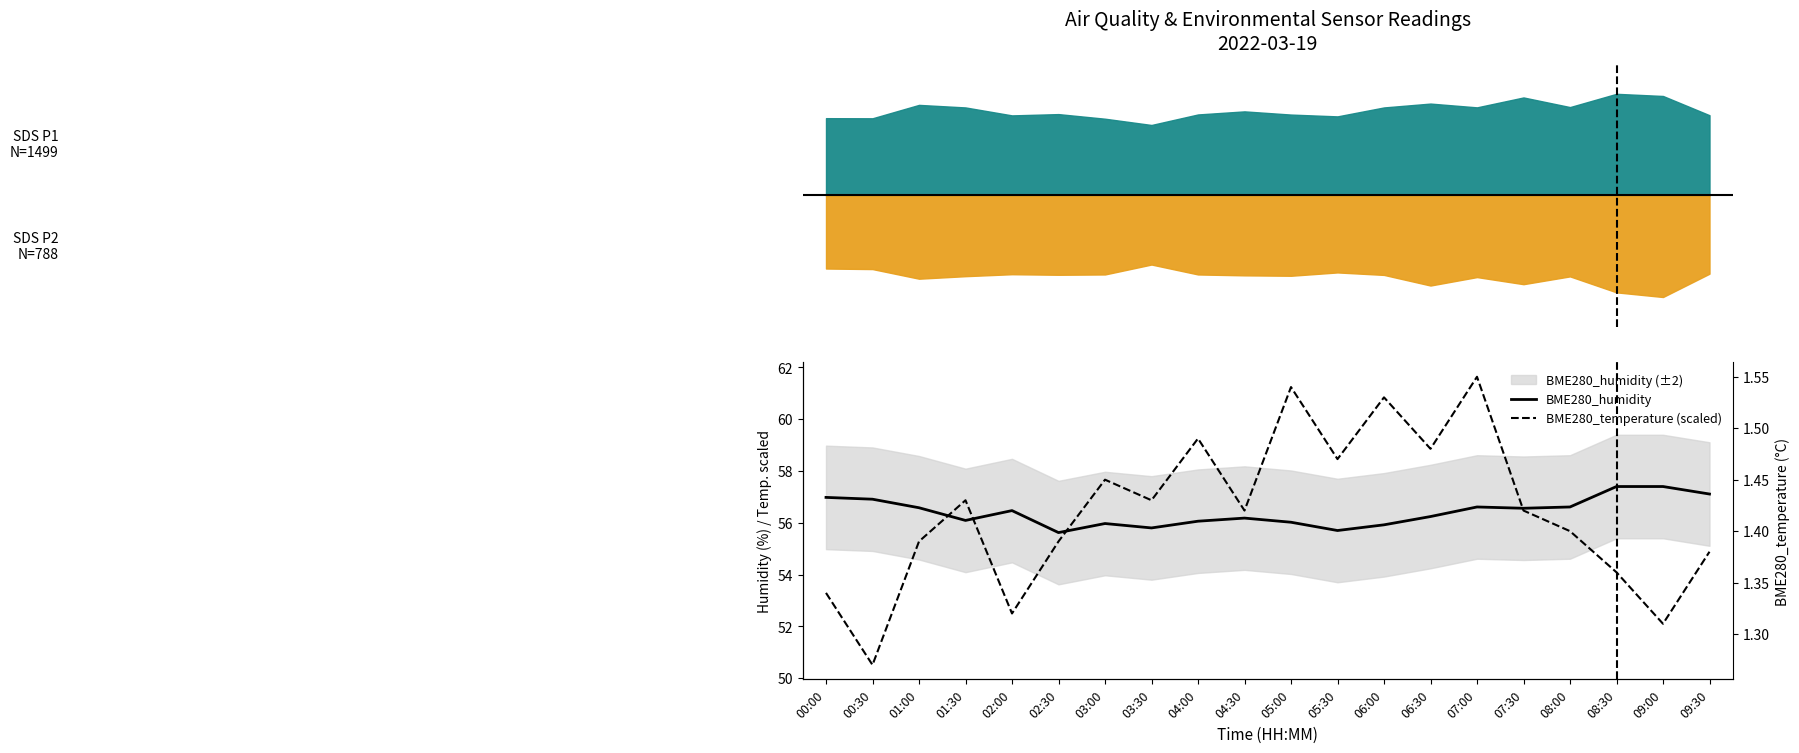

What is the average value of the BME280_humidity series?

56.4